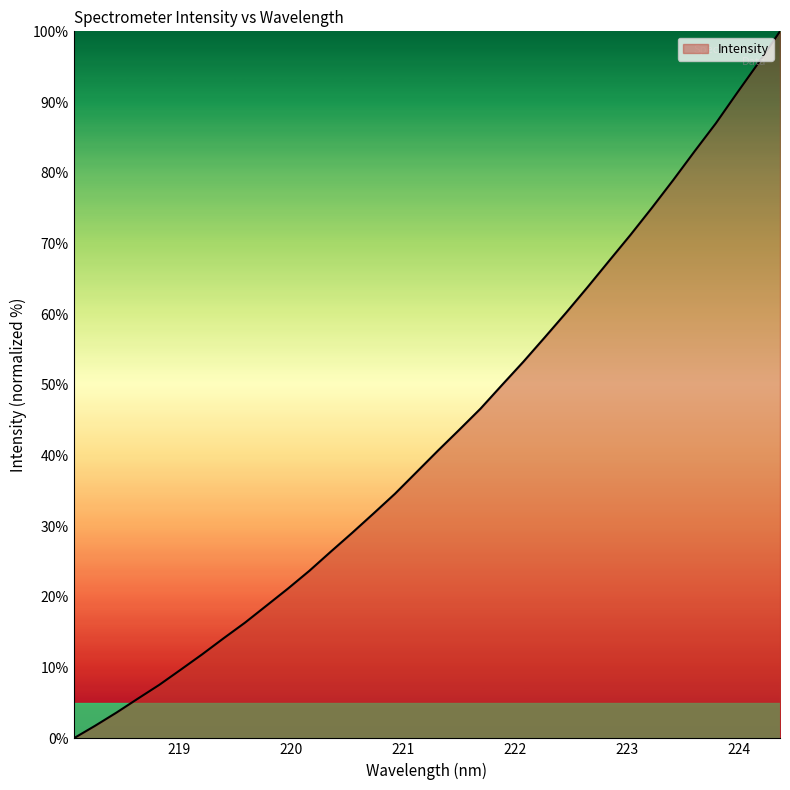

True or false: the data has more than 1 interior local peaks.

False